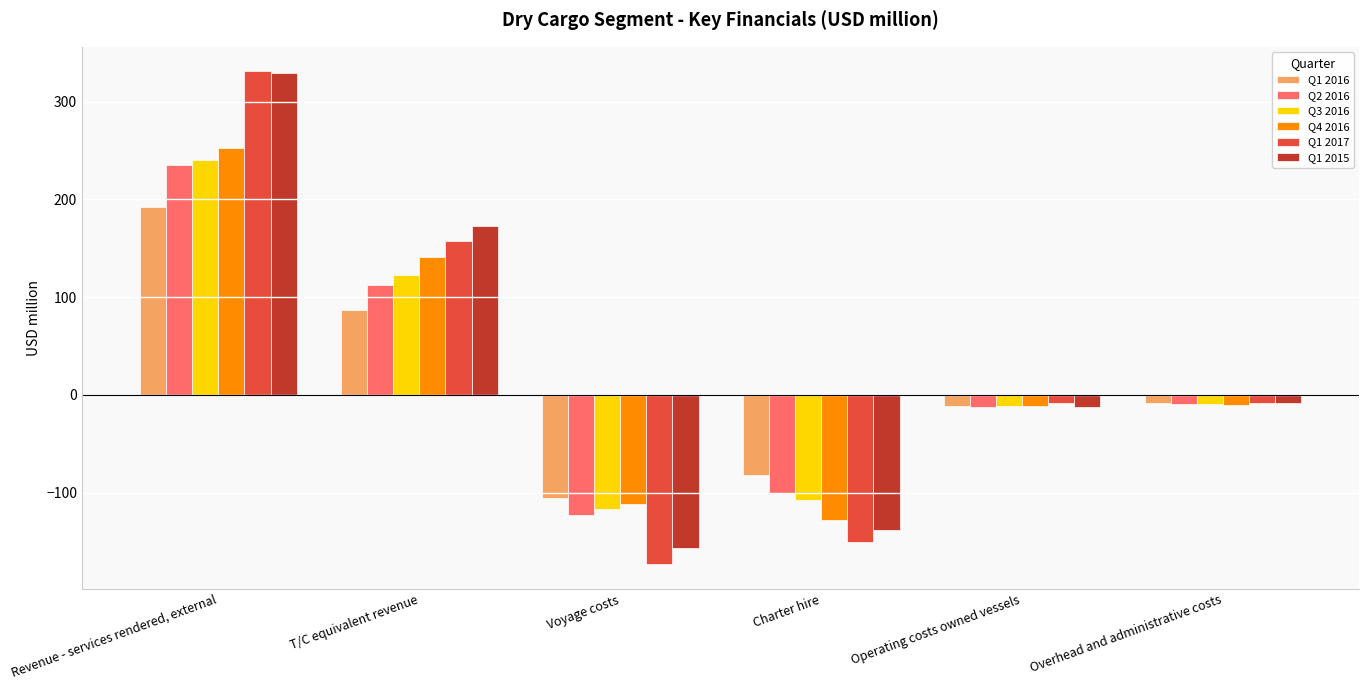

At which label does Q1 2016 reach its peak?

Revenue - services rendered, external